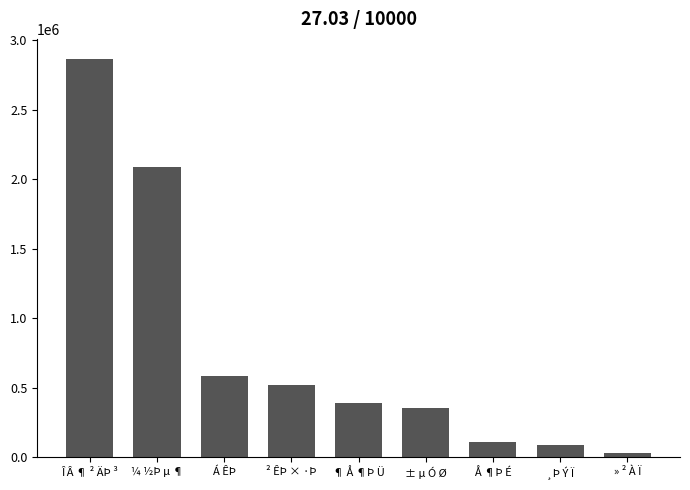

The chart shows a value of 294445.1 at Á ÊÞ. True or false?

False